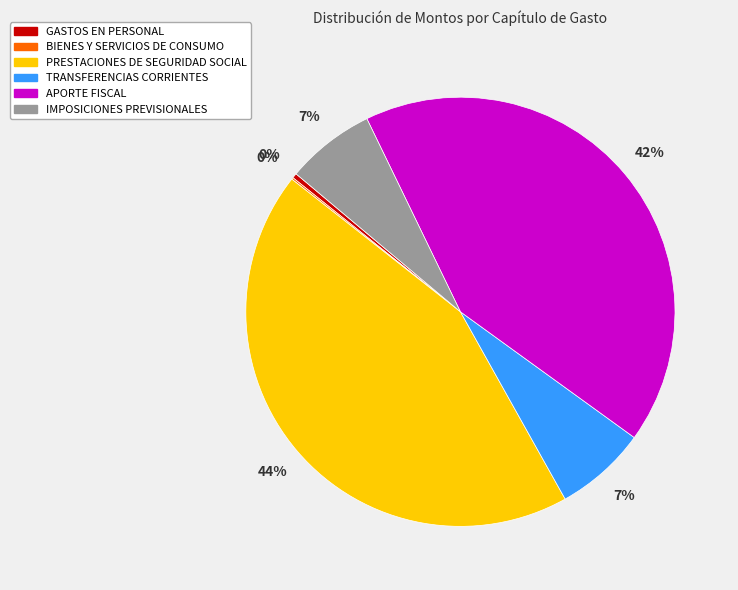

Do PRESTACIONES DE SEGURIDAD SOCIAL and APORTE FISCAL together represent more than half of the pie?

Yes